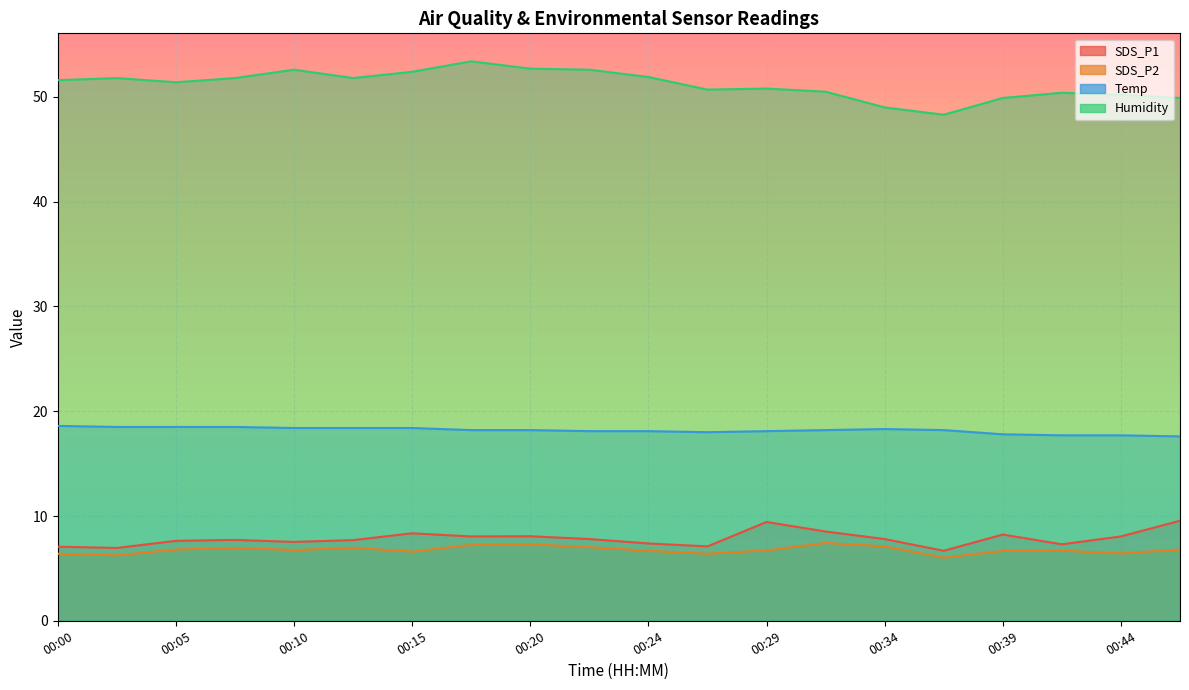

Reading left to right, list all the values displayed in this chart.

SDS_P1: 00:00=7.1	00:02=7.0	00:05=7.6	00:07=7.7	00:10=7.5	00:12=7.7	00:15=8.3	00:17=8.1	00:20=8.1	00:22=7.8	00:24=7.4	00:27=7.1	00:29=9.4	00:32=8.5	00:34=7.8	00:37=6.7	00:39=8.2	00:42=7.3	00:44=8.1	00:46=9.6
SDS_P2: 00:00=6.4	00:02=6.2	00:05=6.8	00:07=7.0	00:10=6.8	00:12=7.0	00:15=6.6	00:17=7.2	00:20=7.3	00:22=7.0	00:24=6.7	00:27=6.4	00:29=6.7	00:32=7.4	00:34=7.1	00:37=6.0	00:39=6.7	00:42=6.7	00:44=6.4	00:46=6.8
Temp: 00:00=18.6	00:02=18.5	00:05=18.5	00:07=18.5	00:10=18.4	00:12=18.4	00:15=18.4	00:17=18.2	00:20=18.2	00:22=18.1	00:24=18.1	00:27=18.0	00:29=18.1	00:32=18.2	00:34=18.3	00:37=18.2	00:39=17.8	00:42=17.7	00:44=17.7	00:46=17.6
Humidity: 00:00=51.6	00:02=51.8	00:05=51.4	00:07=51.8	00:10=52.6	00:12=51.8	00:15=52.4	00:17=53.4	00:20=52.7	00:22=52.6	00:24=51.9	00:27=50.7	00:29=50.8	00:32=50.5	00:34=49.0	00:37=48.3	00:39=49.9	00:42=50.4	00:44=50.2	00:46=49.9